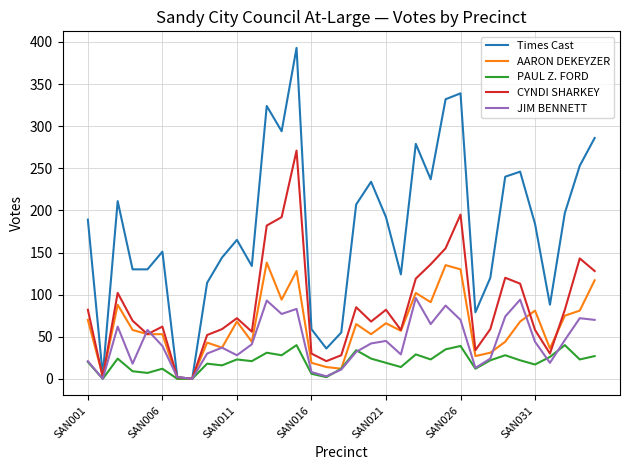

Which series has the largest range (max minus min)?

Times Cast